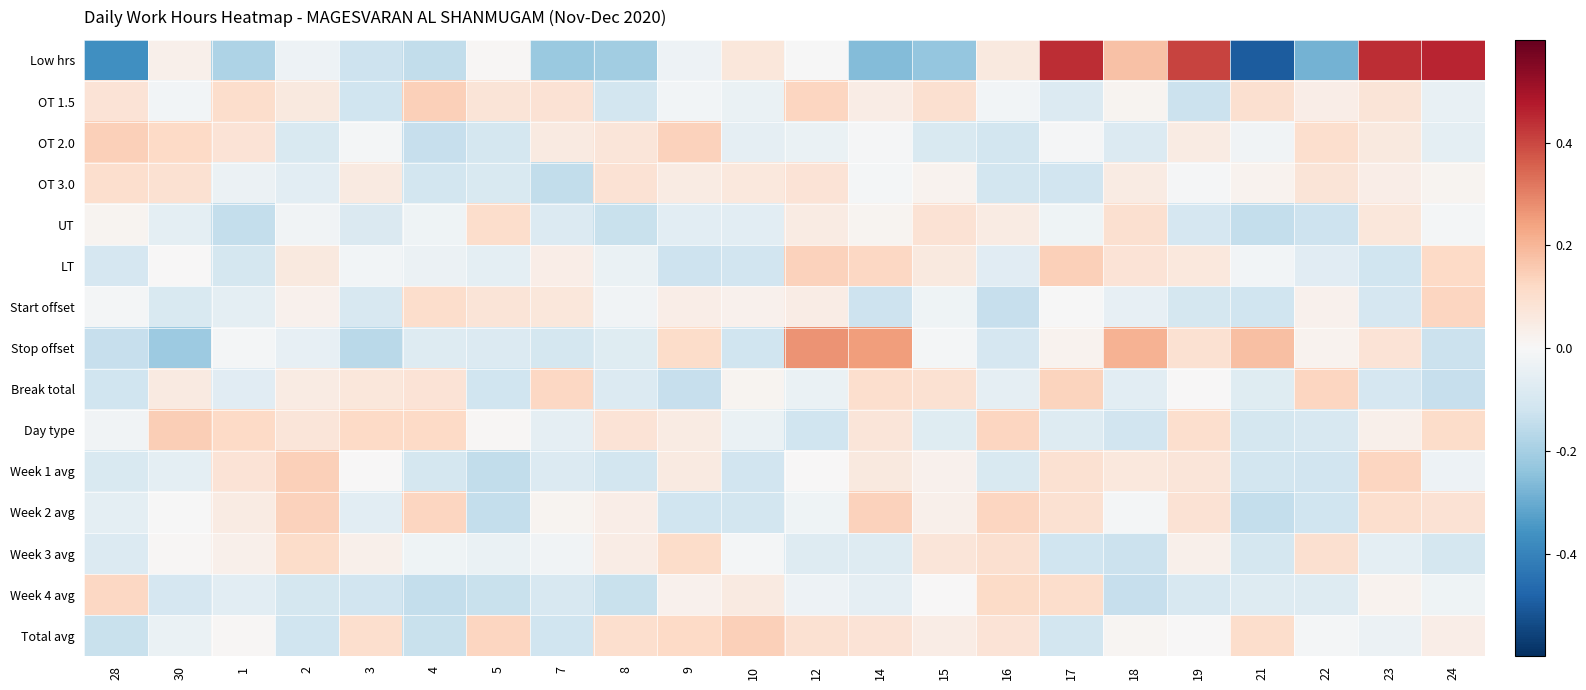

How many series are shown in this chart?

15